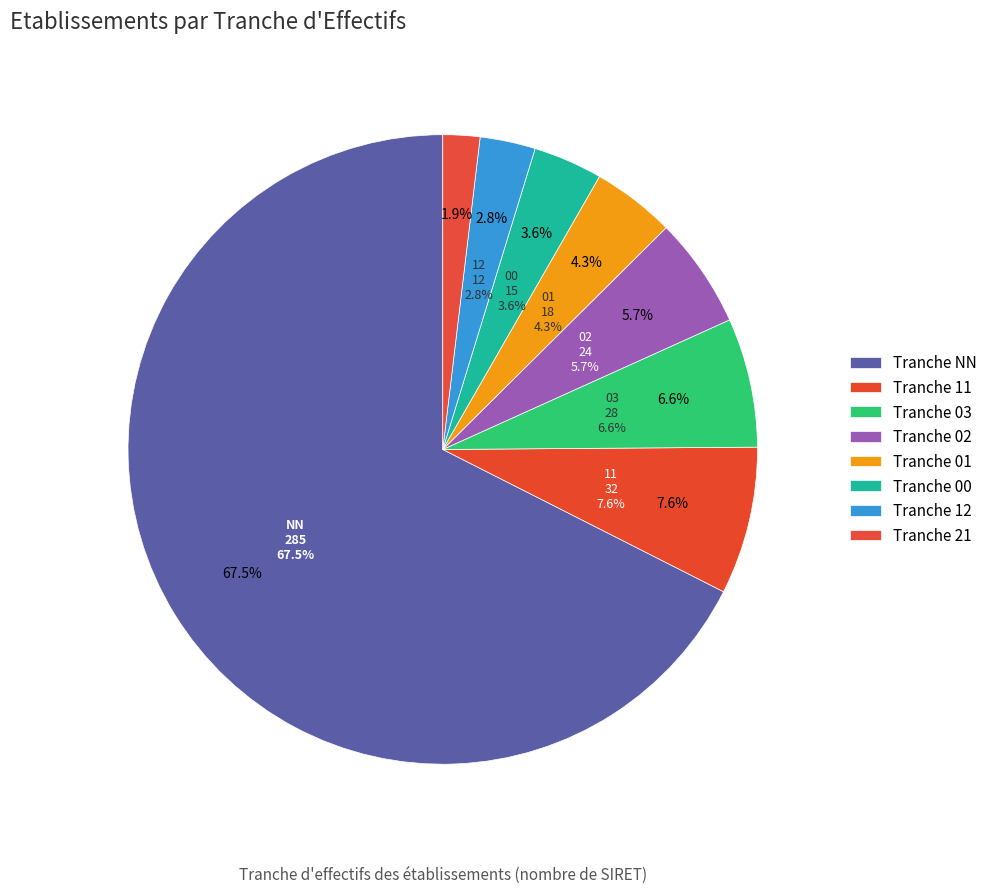

Is it true that 03 is 7% of the pie?

True